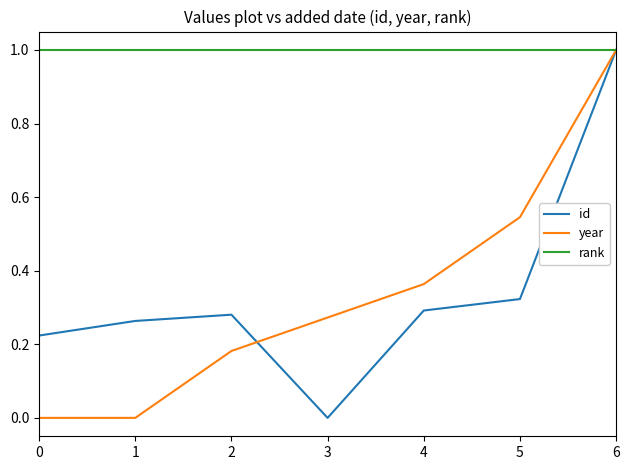

Where is id nearest to the value 0?

3